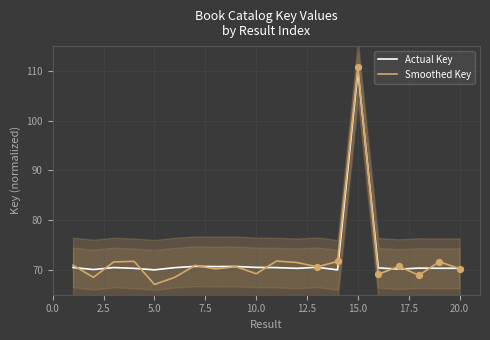

At how many categories does at least one series exceed 94?

1